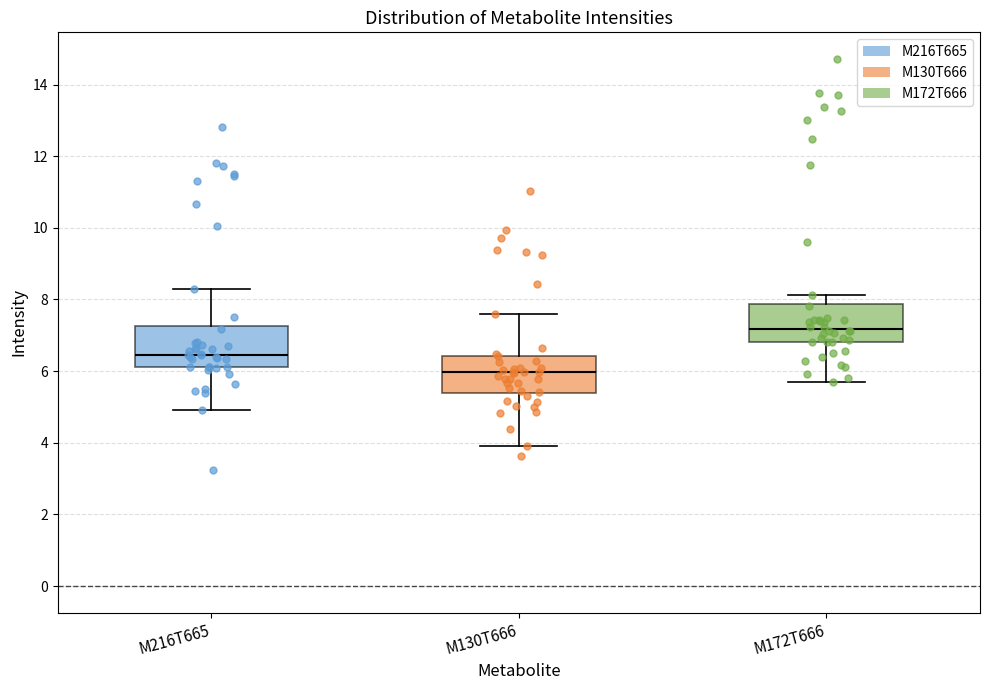

Reading left to right, transcribe this box plot: for each box, give where its median line is, the range the box spans, and where its two whiskers end, as read against the y-axis. The values are not printed on the chart, so give them approximately, as read against the axis.

M216T665: median 6.4, box 6.2 to 7.2, whiskers 5.0 to 8.4
M130T666: median 6.0, box 5.4 to 6.4, whiskers 4.0 to 7.6
M172T666: median 7.2, box 6.8 to 7.8, whiskers 5.6 to 8.2